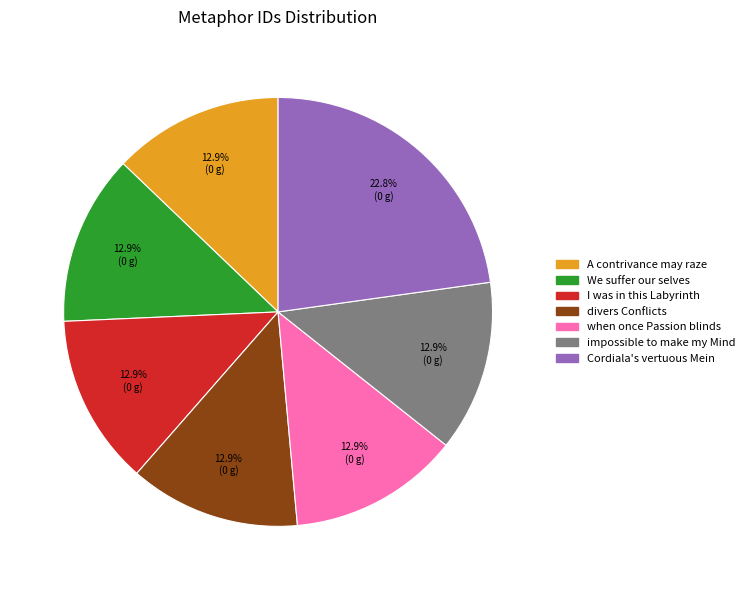

Does any single category account for the majority?

No